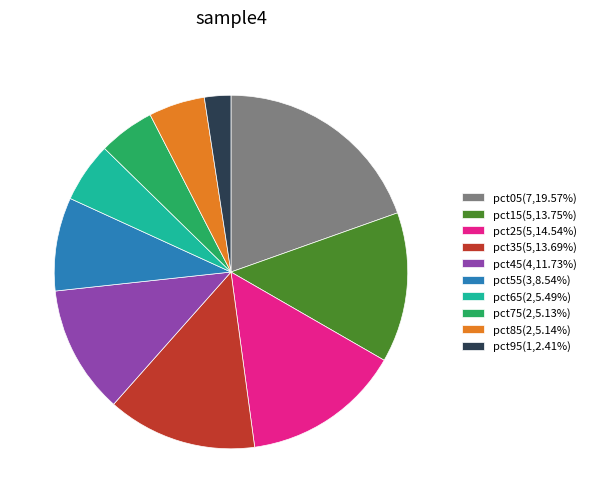

Combined, do pct45(4,11.73%) and pct25(5,14.54%) account for over 50%?

No